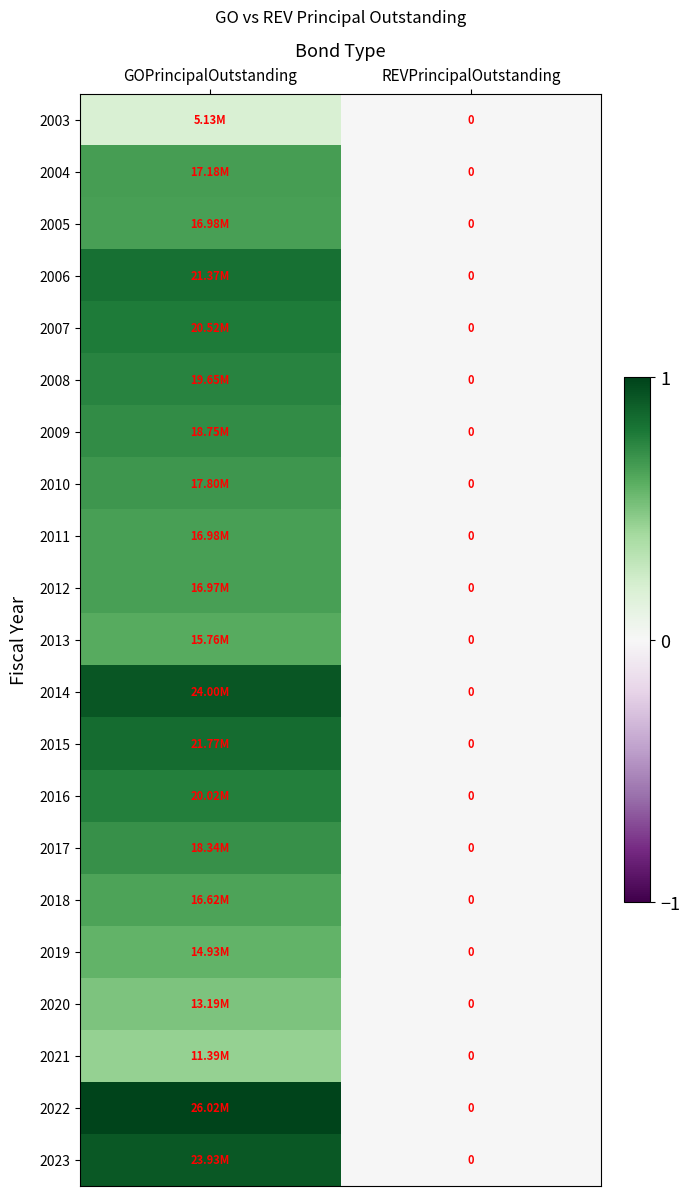

At REVPrincipalOutstanding, list the series in order from smallest to largest.

2003, 2004, 2005, 2006, 2007, 2008, 2009, 2010, 2011, 2012, 2013, 2014, 2015, 2016, 2017, 2018, 2019, 2020, 2021, 2022, 2023